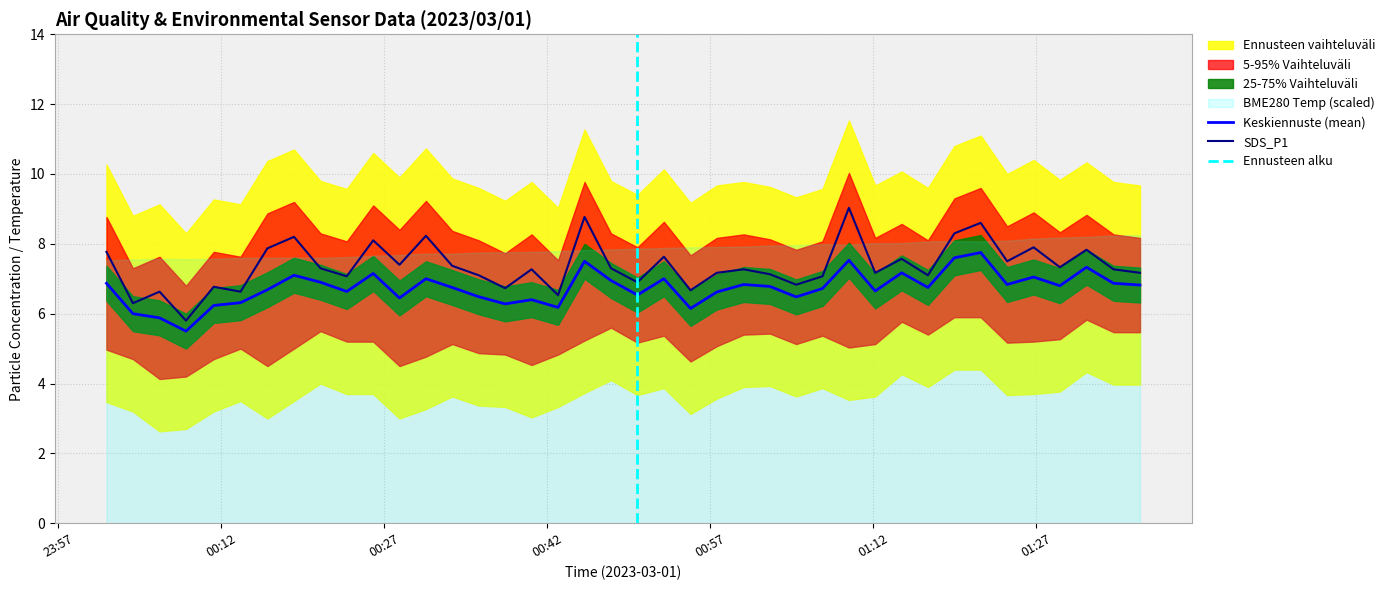

How many interior local peaks does the SDS_P1 series have?

14